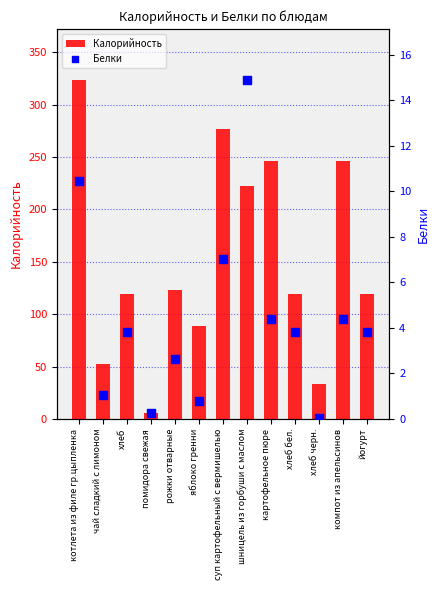

At which category is the sum across all series the highest?

котлета из филе гр.цыпленка